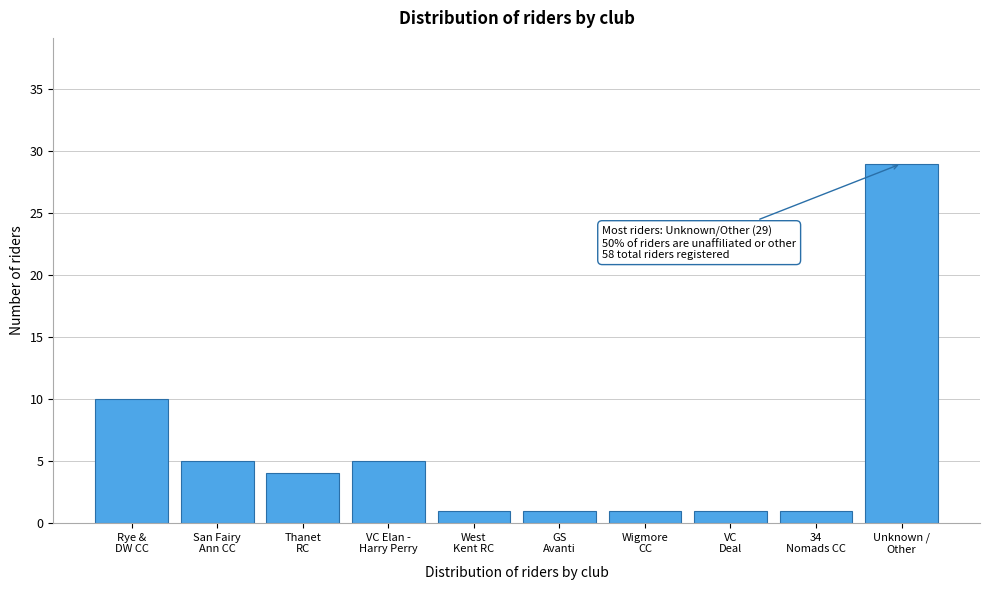

Reading right to left, what are all the values shown in this chart?

29	1	1	1	1	1	5	4	5	10